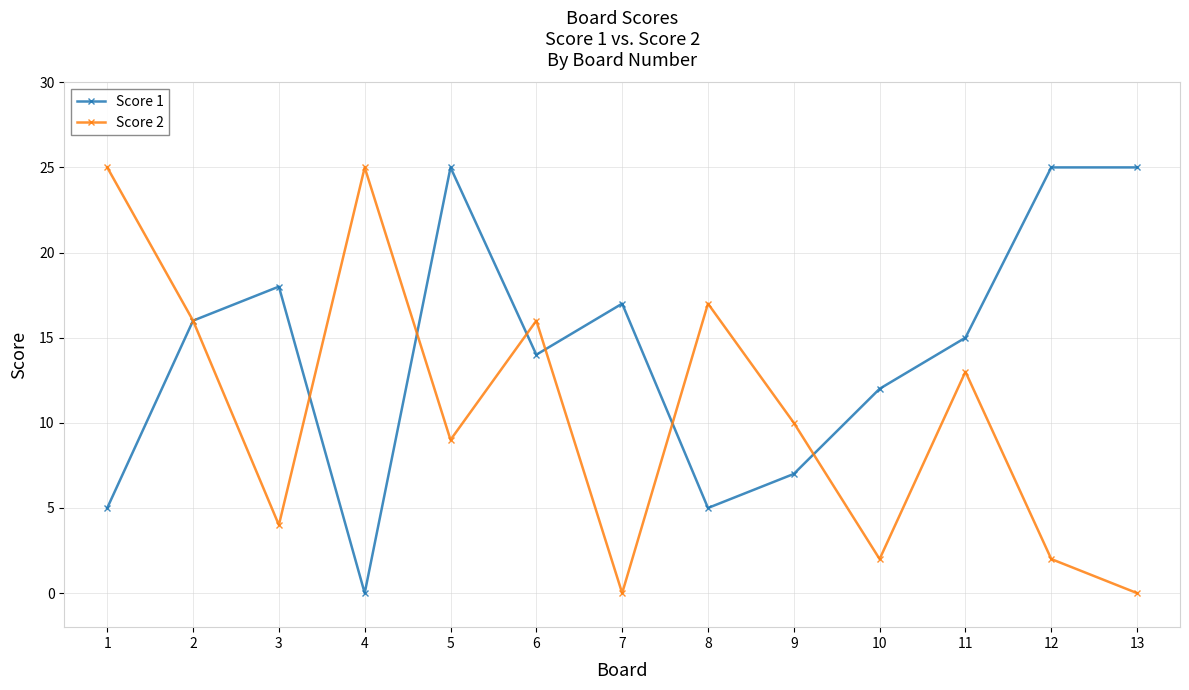

At 4, list the series in order from largest to smallest.

Score 2, Score 1